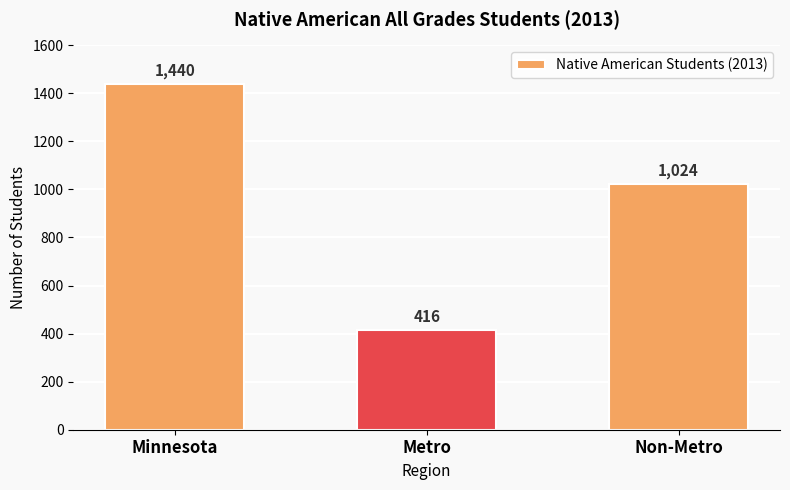

What is the ratio of the value at Minnesota to the value at Metro?

3.5